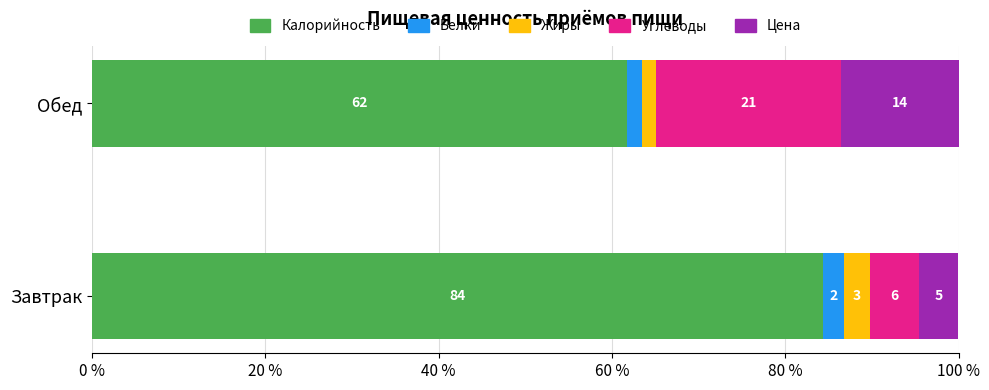

What are all the series names shown in the legend?

Калорийность, Белки, Жиры, Углеводы, Цена